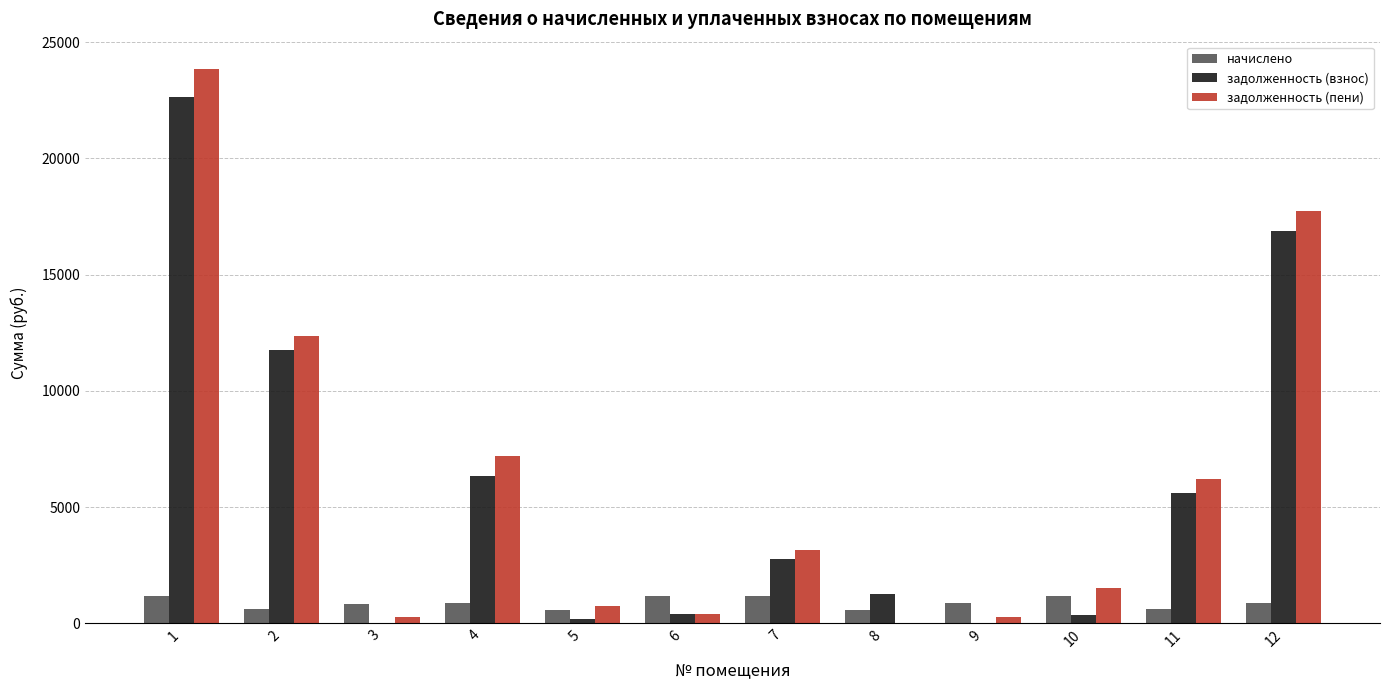

What is the total value across all series at 4?

14434.2